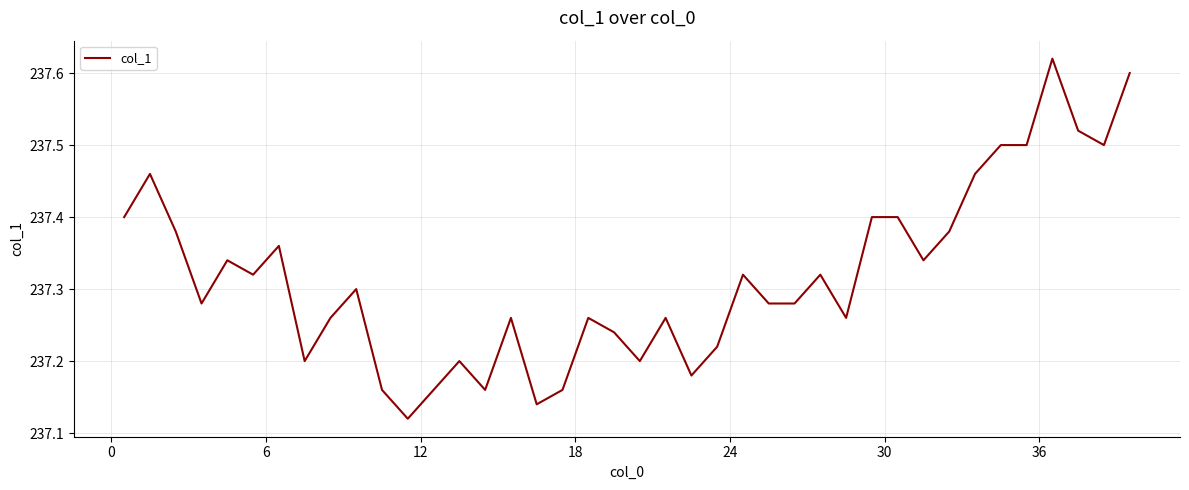

What is the difference between the maximum and minimum values?

0.5